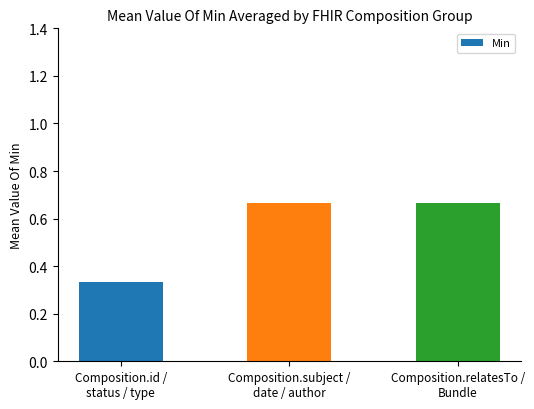

What is the average value?

0.6